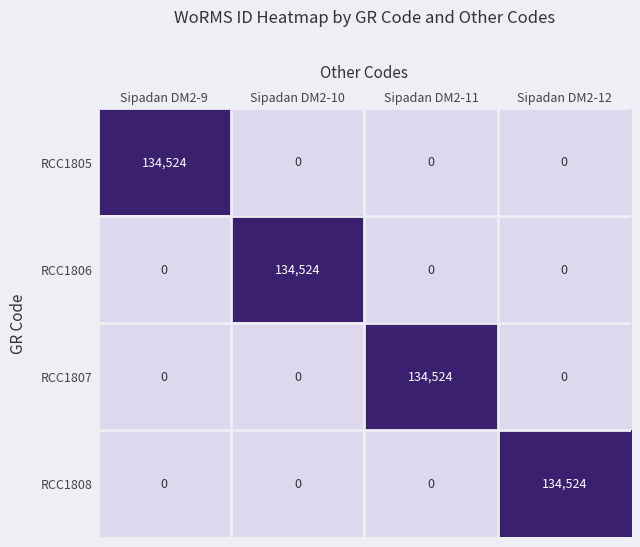

The RCC1806 series shows -74220 at Sipadan DM2-9. True or false?

False